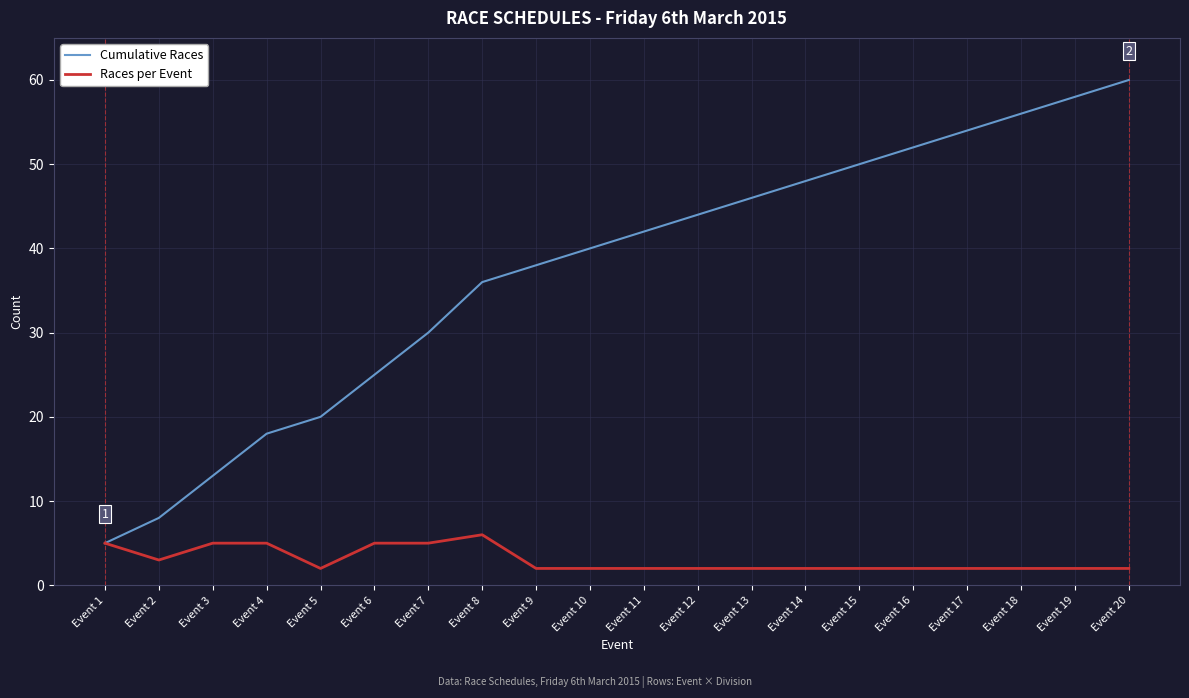

List the series in order of their overall mean, highest first.

Cumulative Races, Races per Event